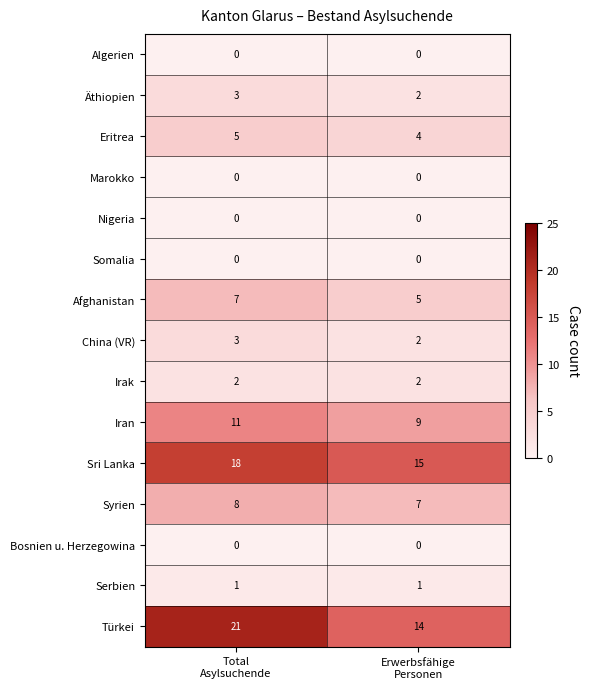

Reading left to right, transcribe all the data shown in this chart.

Algerien: 0	0
Äthiopien: 3	2
Eritrea: 5	4
Marokko: 0	0
Nigeria: 0	0
Somalia: 0	0
Afghanistan: 7	5
China (VR): 3	2
Irak: 2	2
Iran: 11	9
Sri Lanka: 18	15
Syrien: 8	7
Bosnien u. Herzegowina: 0	0
Serbien: 1	1
Türkei: 21	14